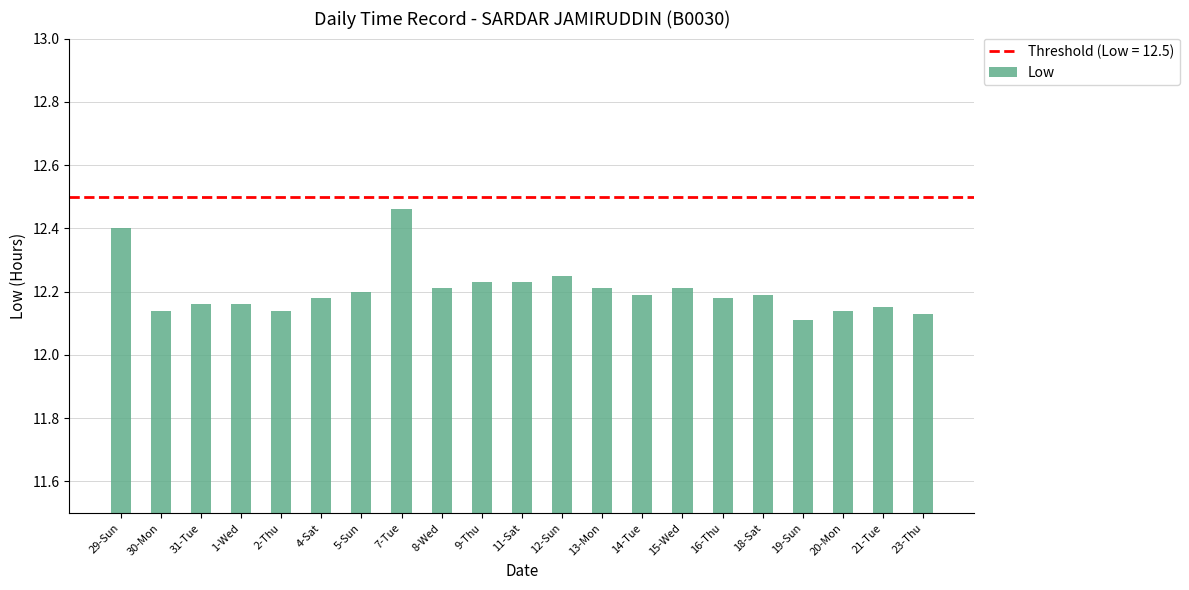

What is the label of the 11th bar from the left?

11-Sat